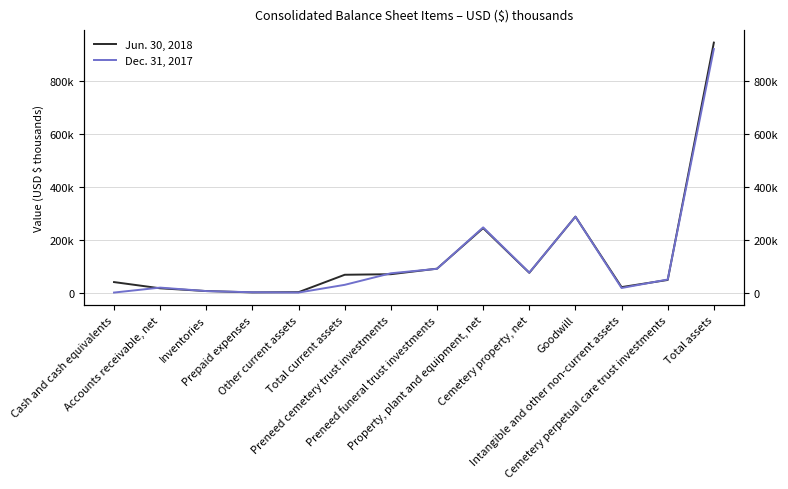

List the labels in order of Jun. 30, 2018 value, smallest first.

Prepaid expenses, Other current assets, Inventories, Accounts receivable, net, Intangible and other non-current assets, Cash and cash equivalents, Cemetery perpetual care trust investments, Total current assets, Preneed cemetery trust investments, Cemetery property, net, Preneed funeral trust investments, Property, plant and equipment, net, Goodwill, Total assets